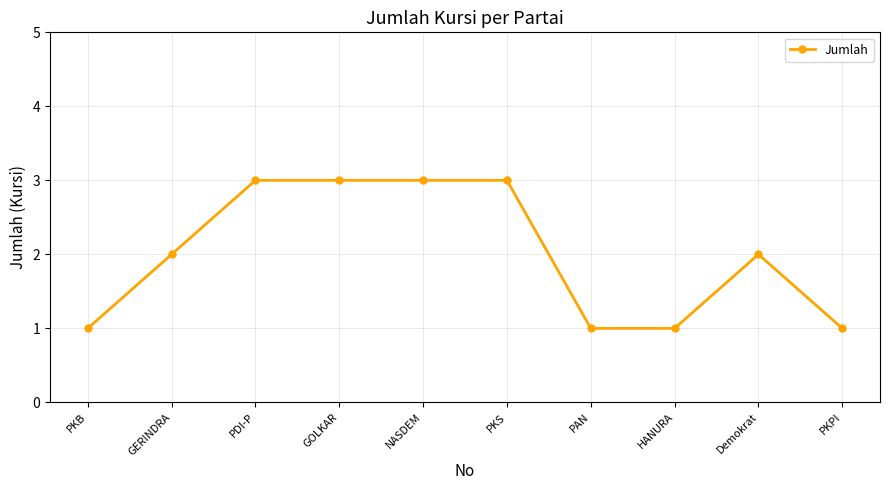

The value at PKS is 3. True or false?

True